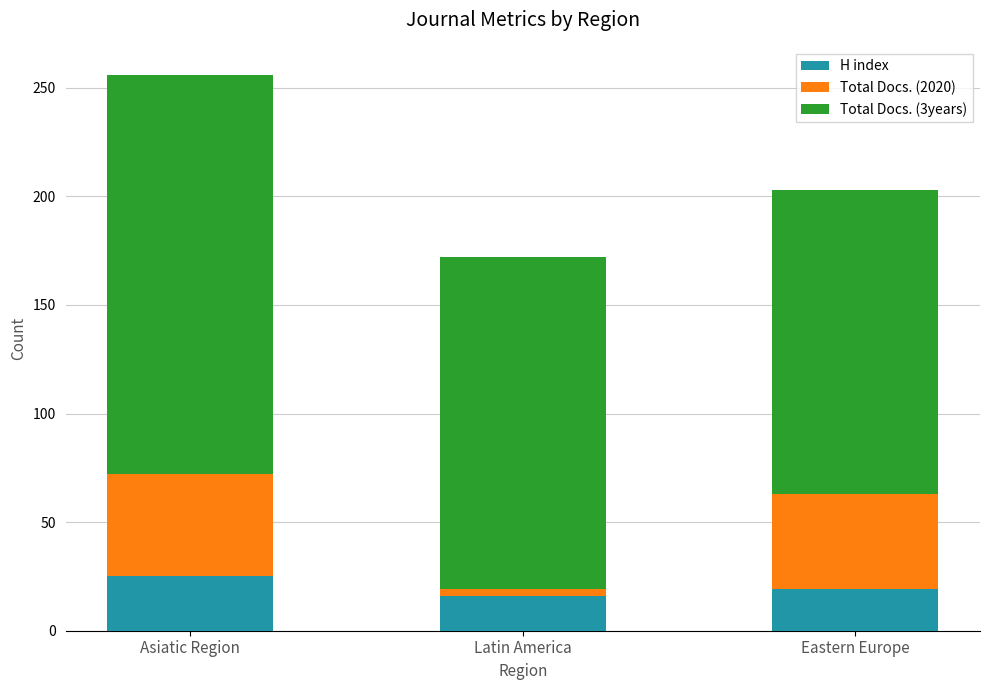

Reading right to left, transcribe the values for H index.

Eastern Europe=19	Latin America=16	Asiatic Region=25